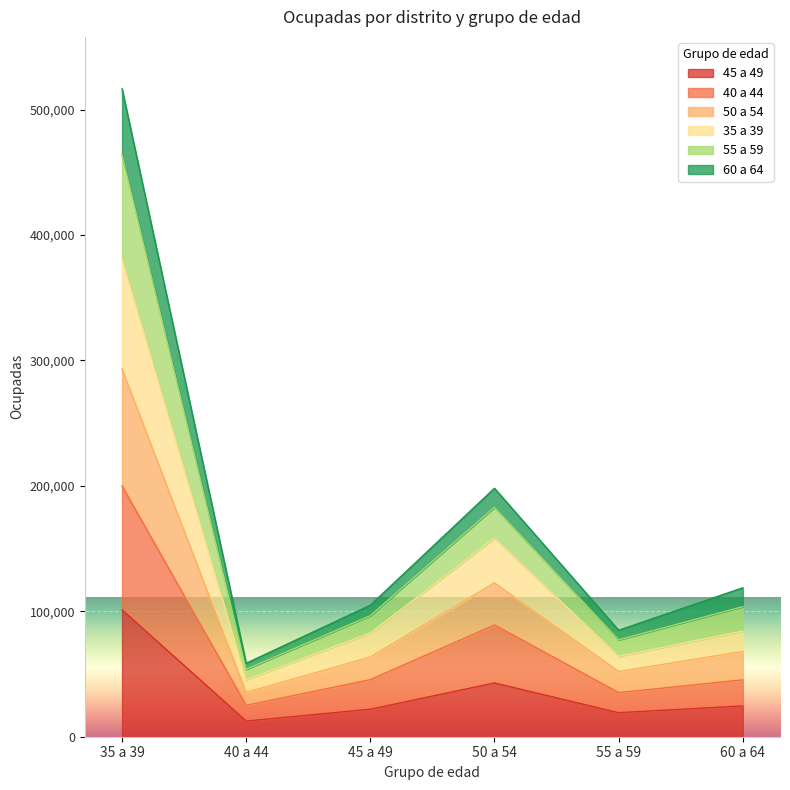

True or false: 45 a 49 and 55 a 59 intersect in this chart.

False